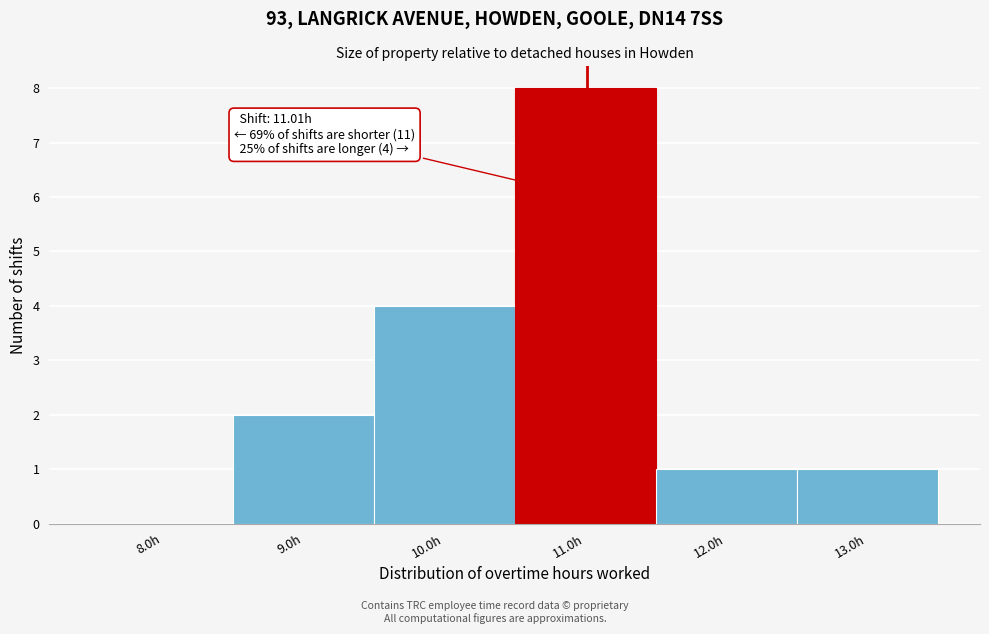

Which range on the x-axis has the tallest bar?

10.5 to 11.5